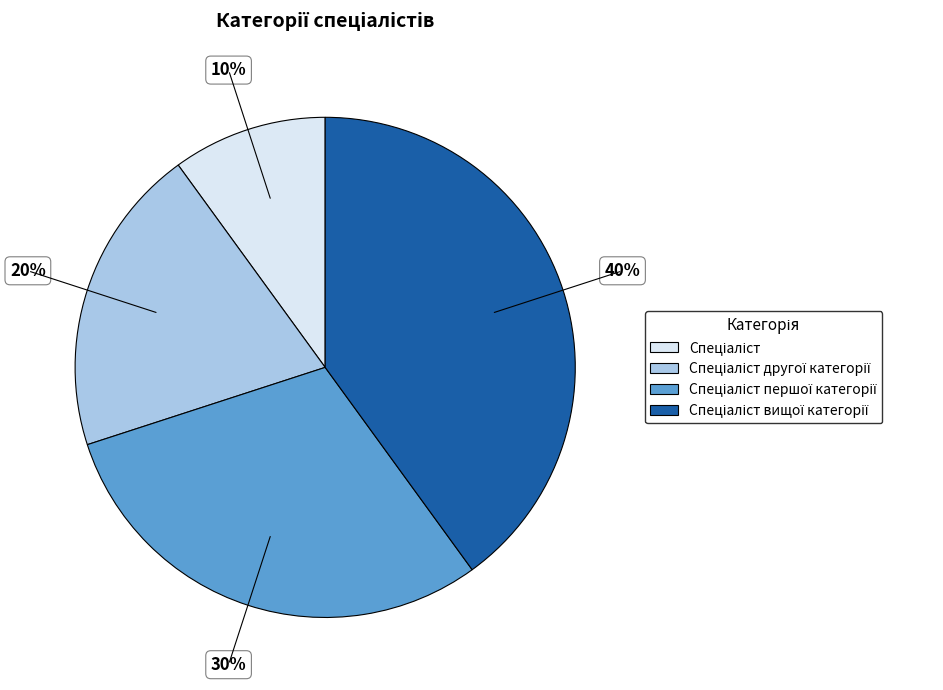

To the nearest percent, what is the average slice percentage?

25%